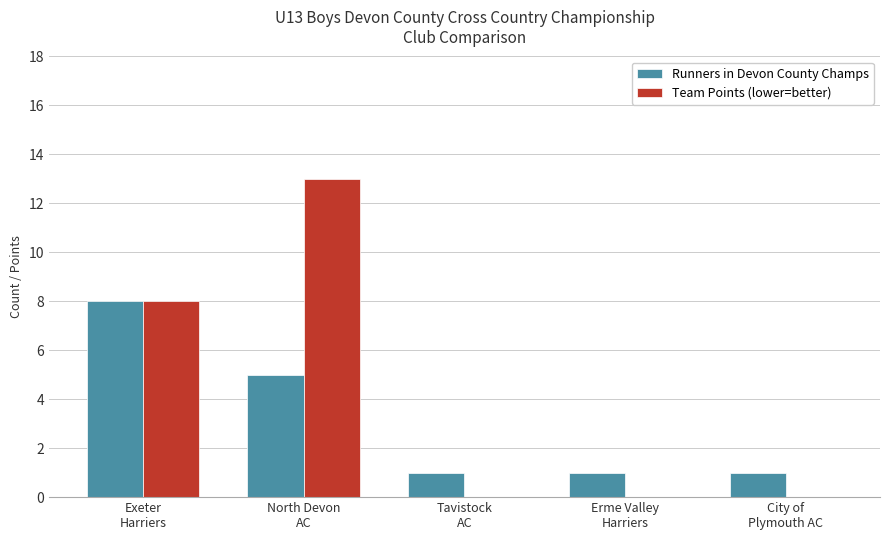

What is the sum of all Team Points (lower=better) values?

21